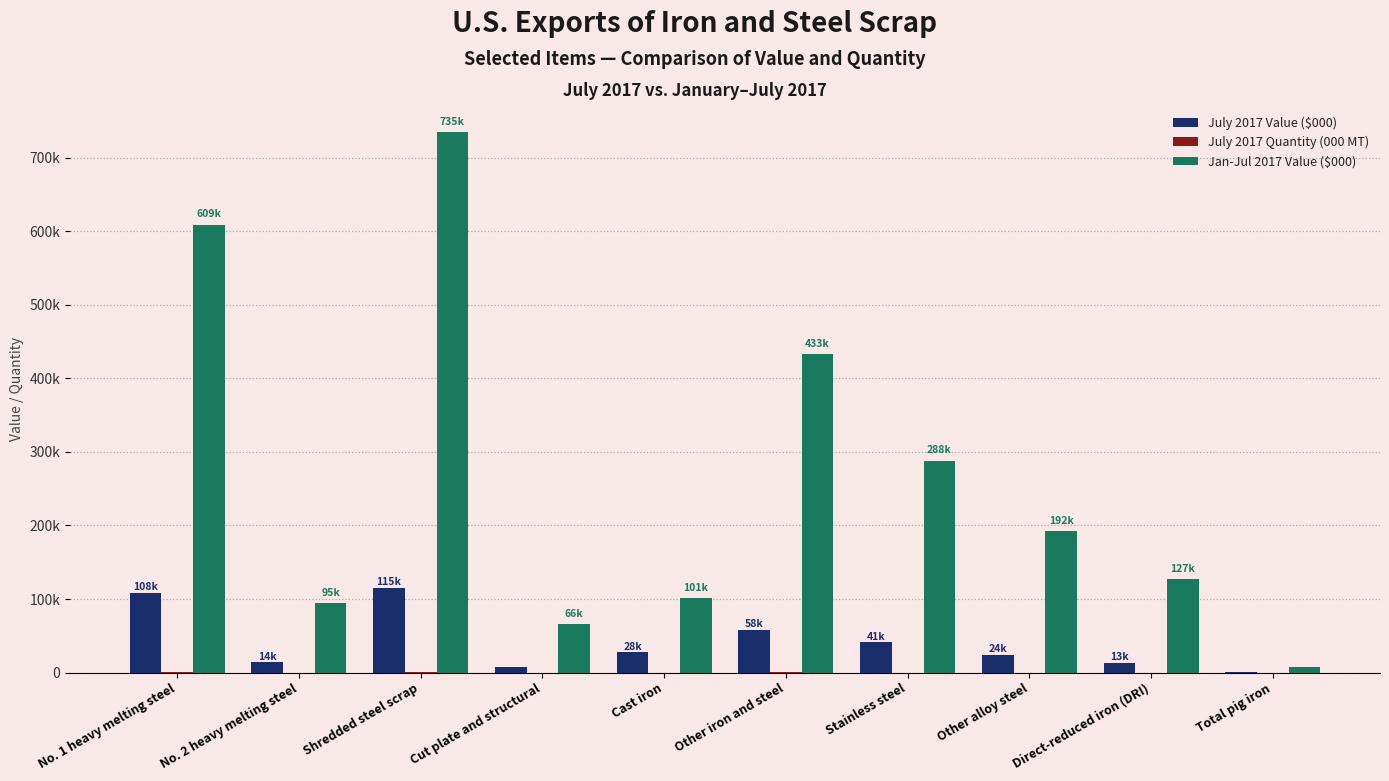

Are the bars grouped side by side (vs. stacked)?

Yes